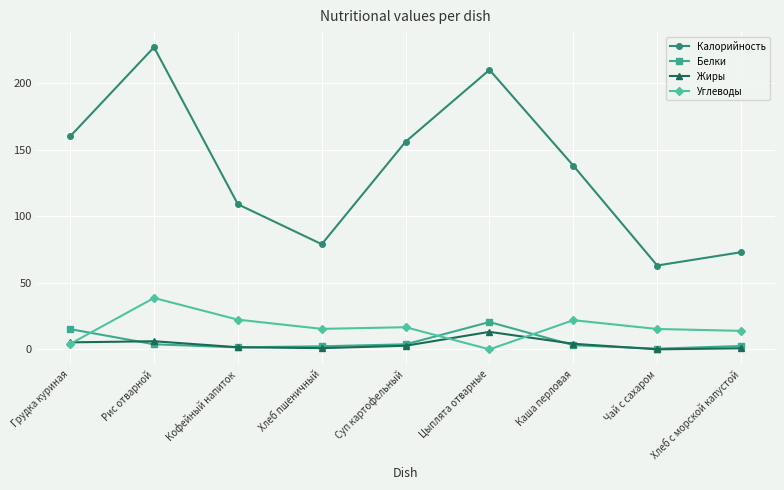

At which category does Калорийность reach its first local valley?

Хлеб пшеничный